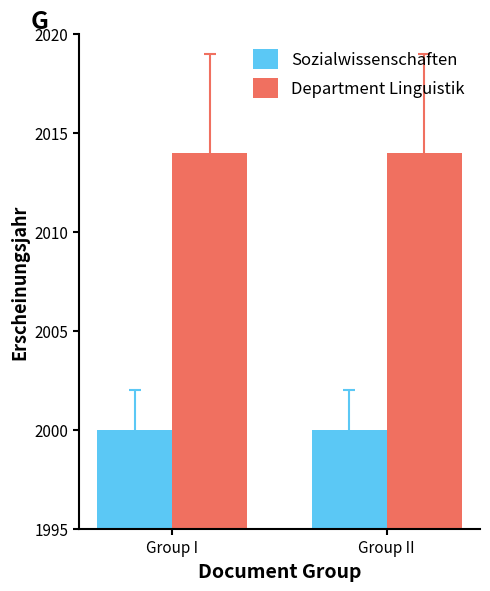

How many data points does each series have?

2